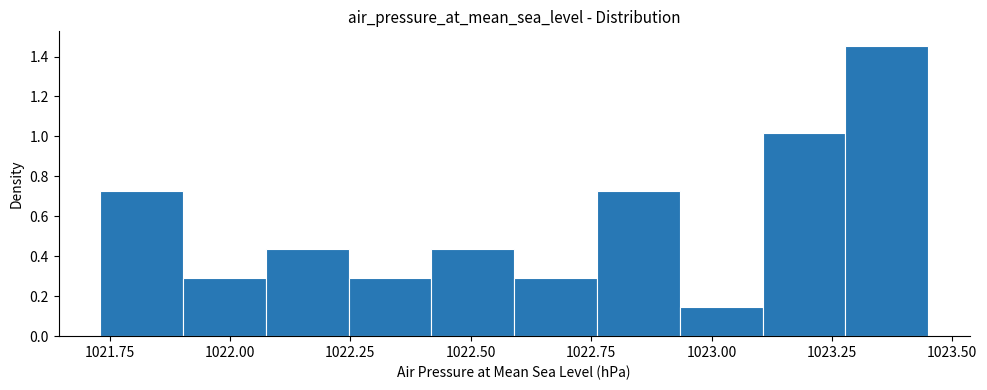

Around what value on the x-axis is the tallest bar? Give the approximate position of its centre, as read against the axis.

1023.35